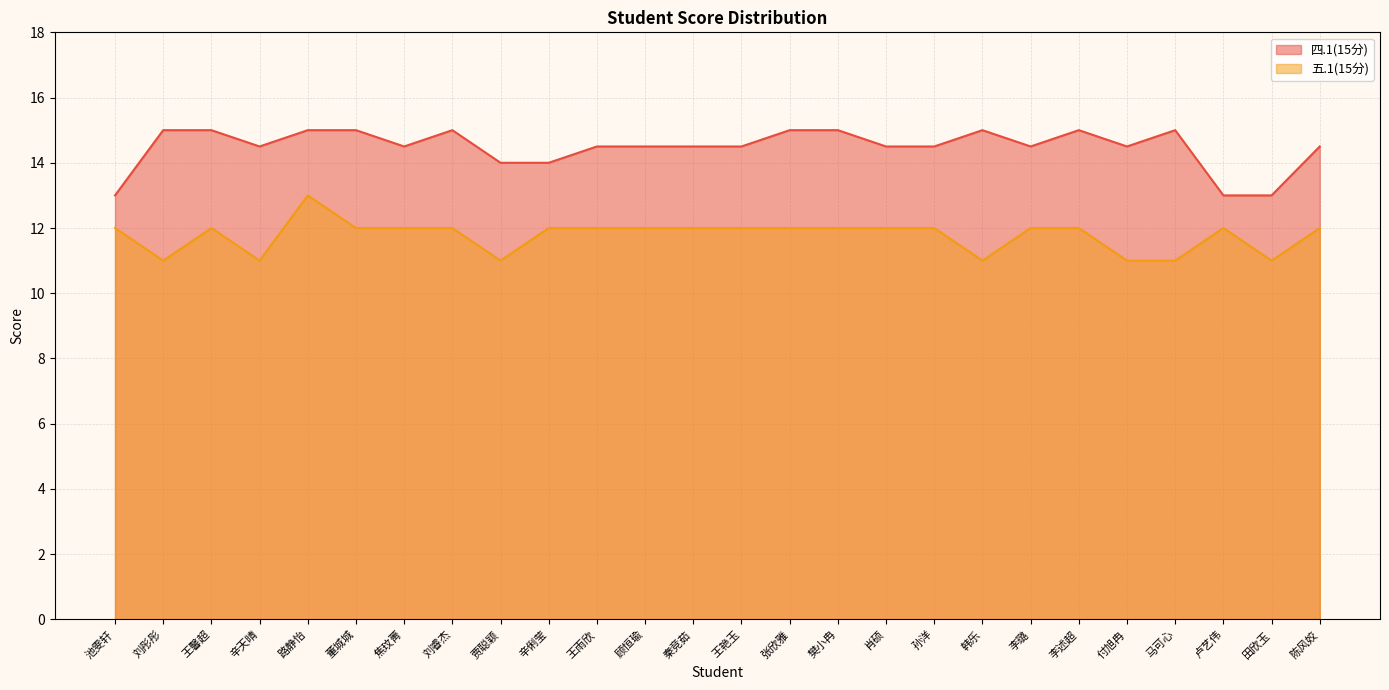

How many interior local valleys does the 五.1(15分) series have?

5